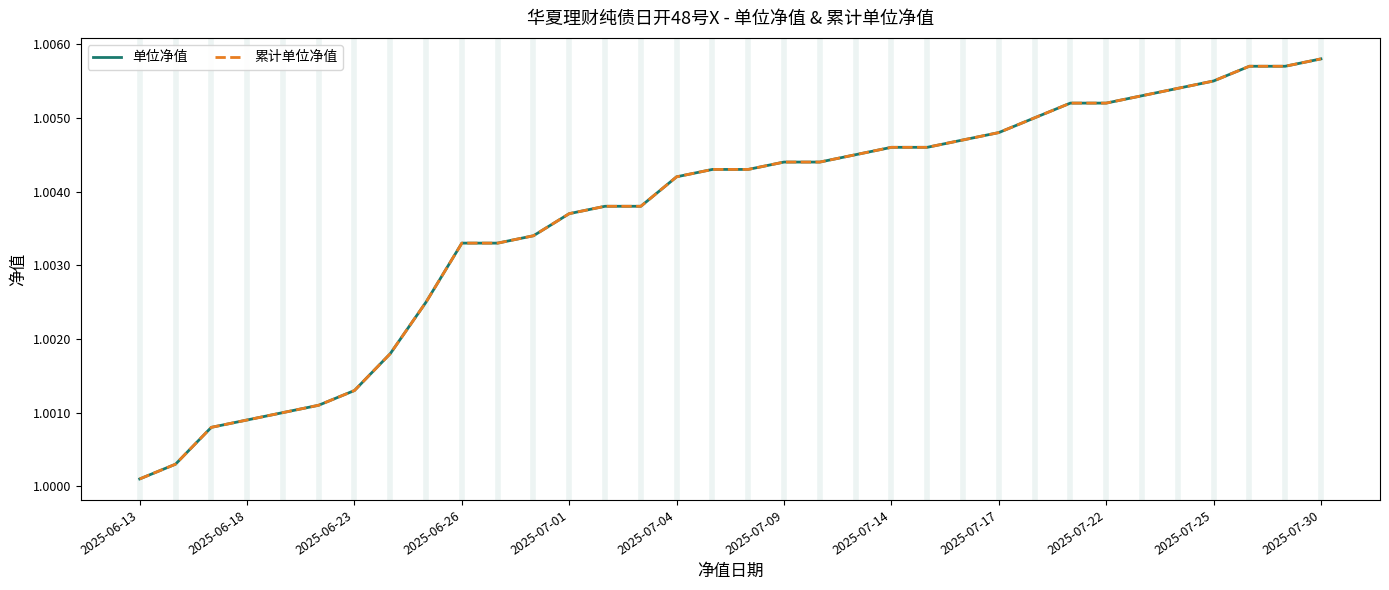

At how many categories does at least one series exceed 1?

34